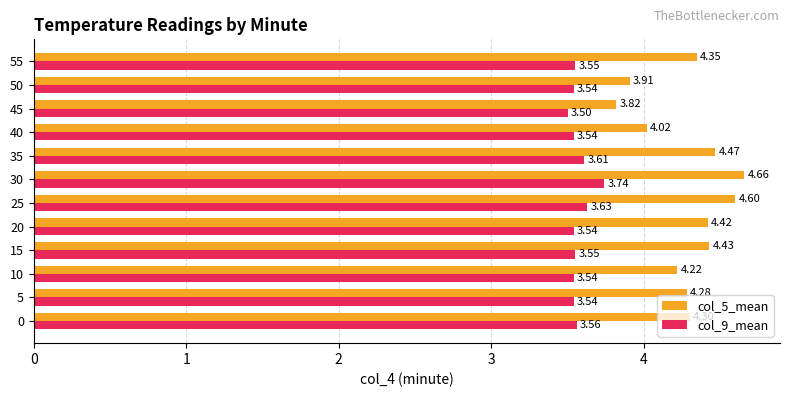

What is the difference between the maximum and minimum values in the col_9_mean series?

0.2